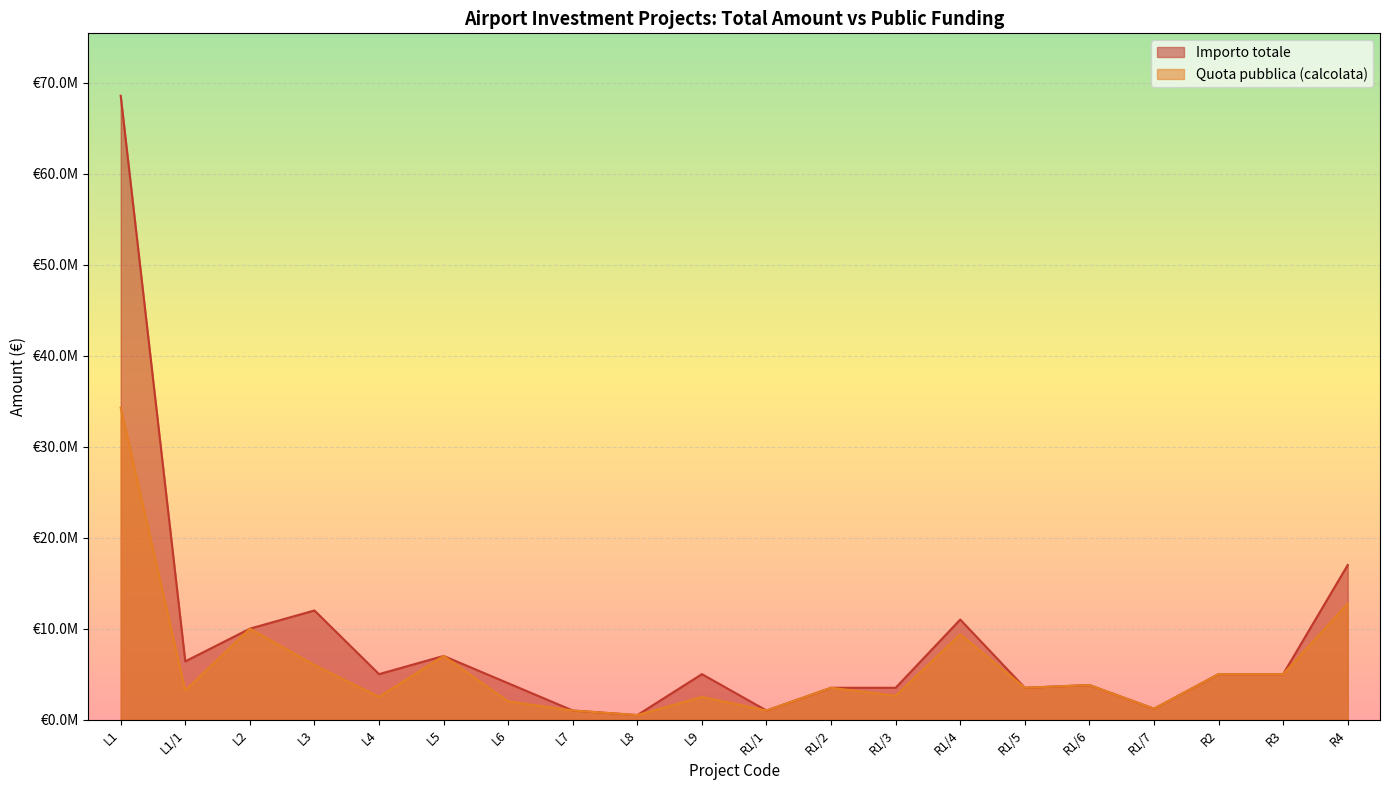

Is it true that Quota pubblica (calcolata) equals 1000000.0 at L7?

True